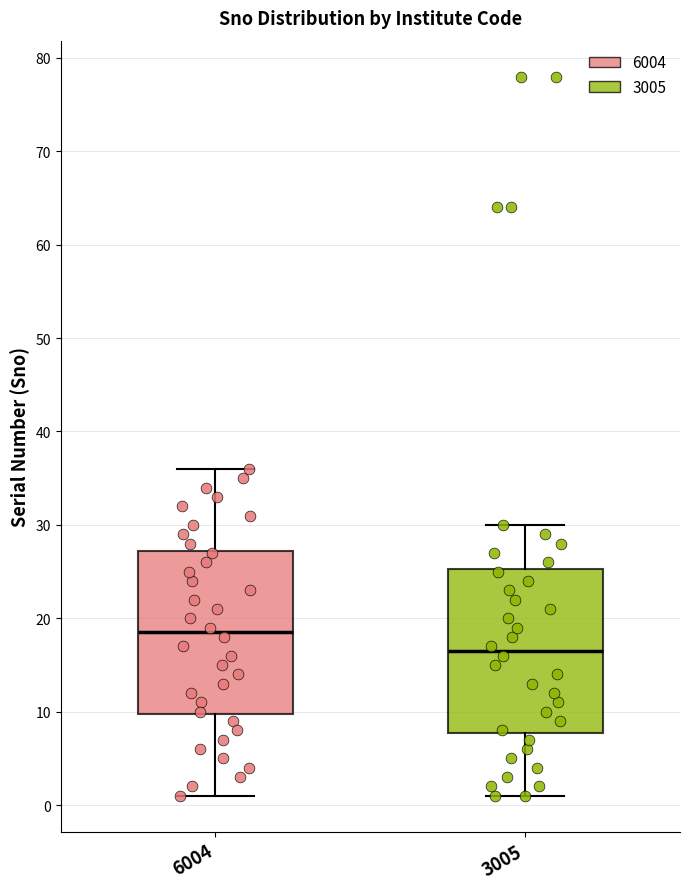

Reading left to right, read every box against the y-axis: the position of its median line, the range the box covers, and the ends of its whiskers. The values are not printed on the chart, so give them approximately, as read against the axis.

6004: median 19, box 10 to 27, whiskers 1 to 36
3005: median 17, box 8 to 25, whiskers 1 to 30